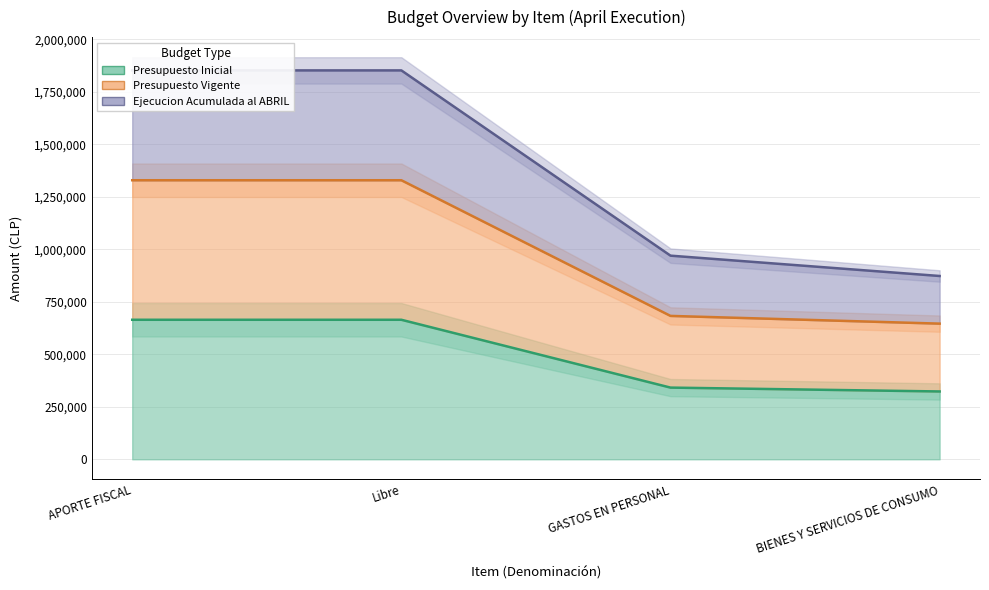

What is the difference between the second highest and minimum values in the Ejecucion Acumulada al ABRIL series?

979403